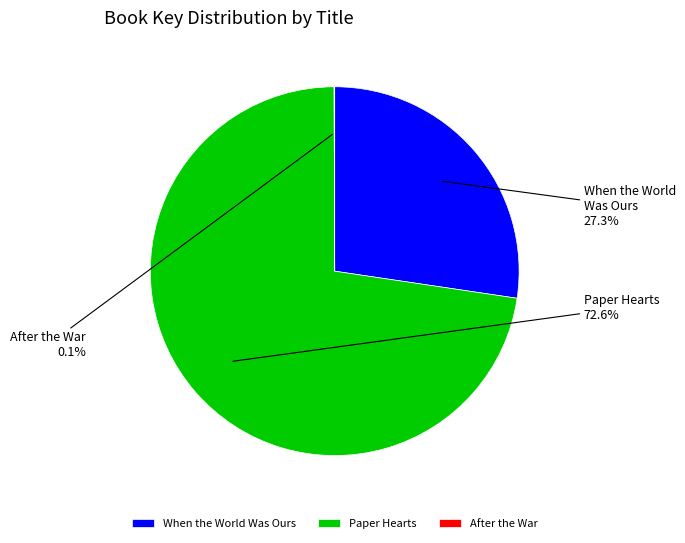

What is the majority slice?

Paper Hearts